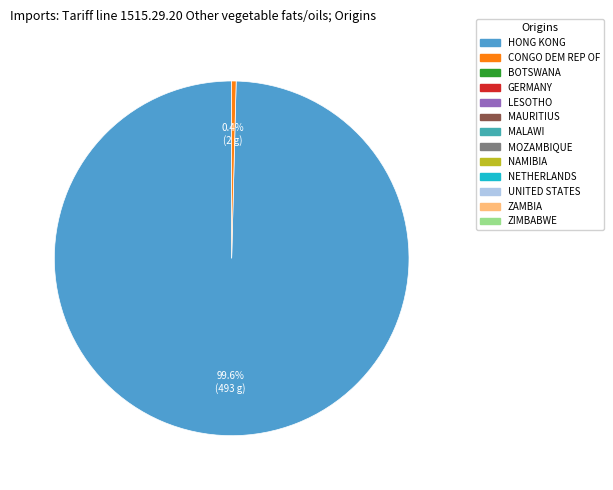

Does any single category account for the majority?

Yes